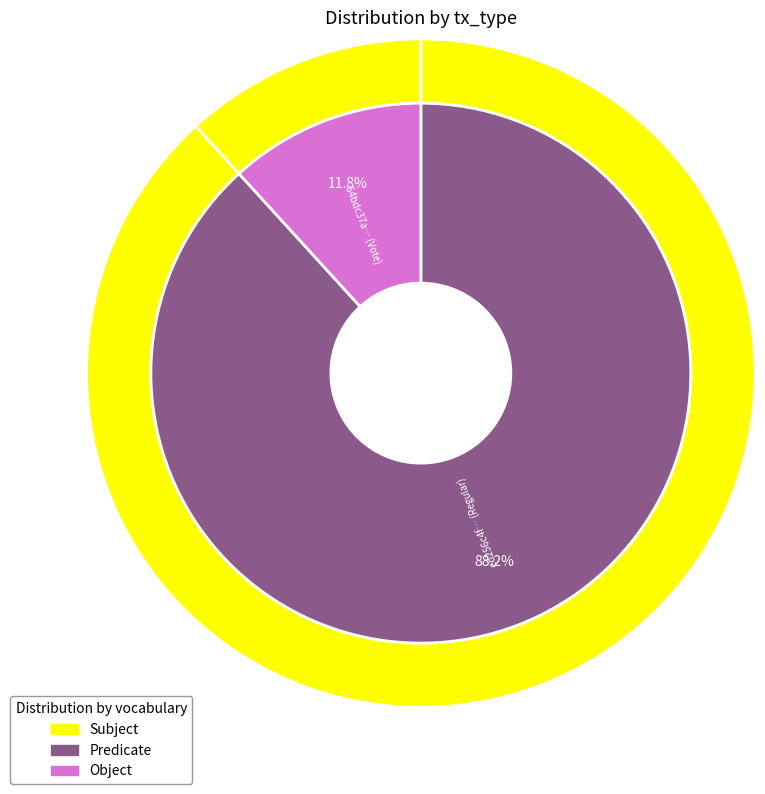

To the nearest percent, what is the difference between the Regular and Vote slice percentages?

76%